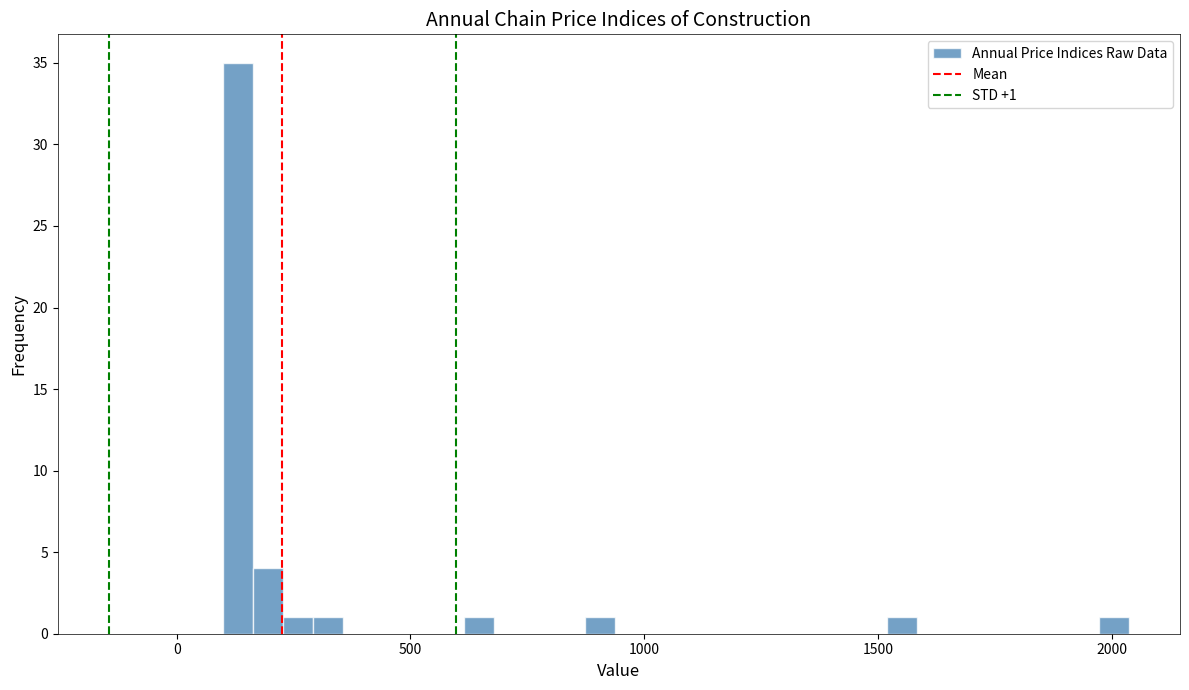

Read against the x-axis, roughly where is the centre of the tallest bar?

150